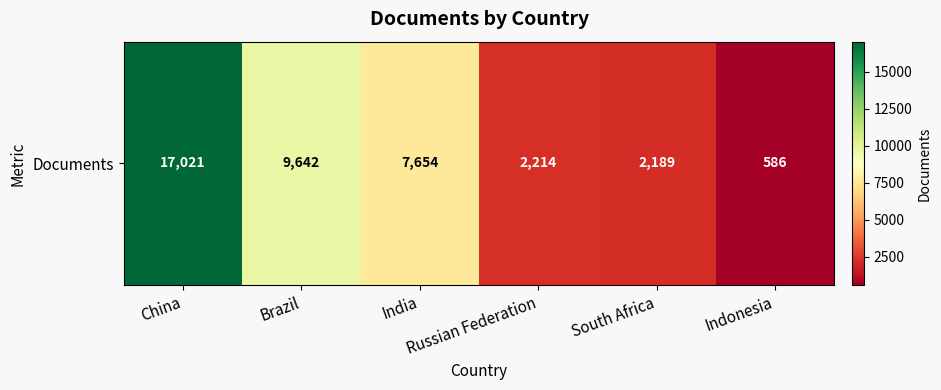

What is the change in value from Brazil to Indonesia?

-9056